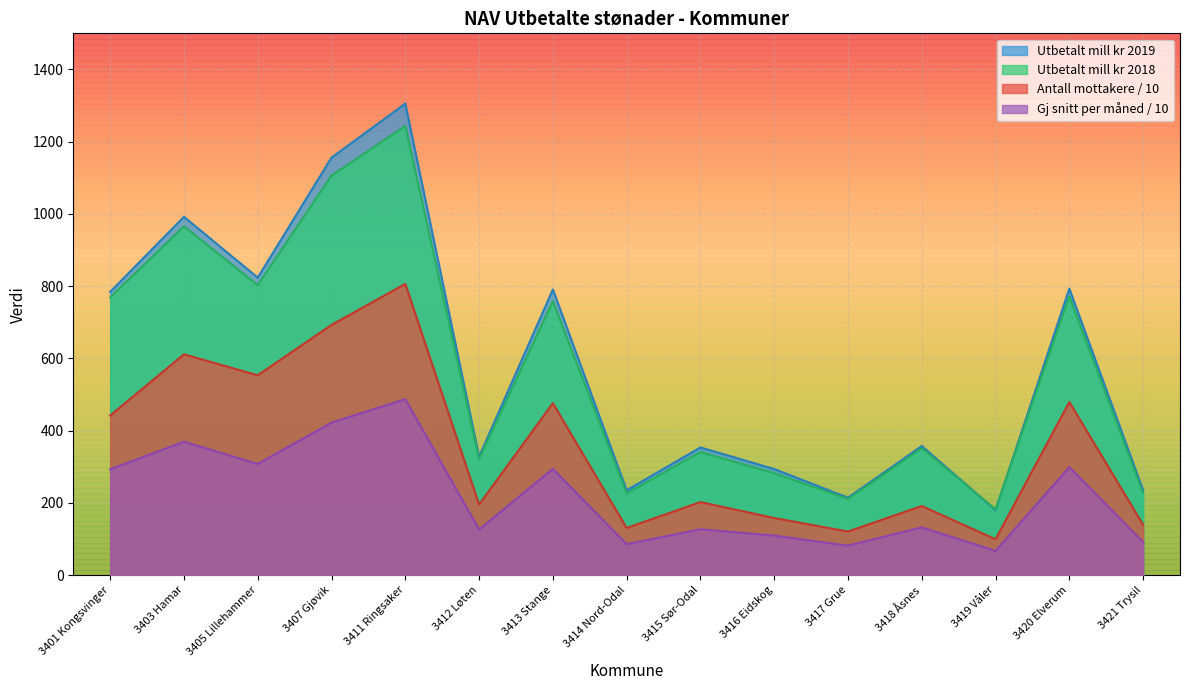

Reading right to left, transcribe all the data shown in this chart.

Utbetalt mill kr 2019: 3421 Trysil=235.0	3420 Elverum=793.0	3419 Våler=179.9	3418 Åsnes=357.4	3417 Grue=214.2	3416 Eidskog=293.6	3415 Sør-Odal=353.4	3414 Nord-Odal=234.7	3413 Stange=790.8	3412 Løten=327.8	3411 Ringsaker=1305.4	3407 Gjøvik=1155.8	3405 Lillehammer=823.6	3403 Hamar=991.9	3401 Kongsvinger=784.2
Utbetalt mill kr 2018: 3421 Trysil=226.7	3420 Elverum=771.8	3419 Våler=182.0	3418 Åsnes=351.4	3417 Grue=210.6	3416 Eidskog=281.8	3415 Sør-Odal=340.4	3414 Nord-Odal=225.9	3413 Stange=758.2	3412 Løten=321.0	3411 Ringsaker=1243.4	3407 Gjøvik=1106.1	3405 Lillehammer=802.7	3403 Hamar=965.6	3401 Kongsvinger=768.7
Antall mottakere i løpet av året: 3421 Trysil=139.2	3420 Elverum=479.1	3419 Våler=99.2	3418 Åsnes=191.2	3417 Grue=120.5	3416 Eidskog=158.0	3415 Sør-Odal=202.1	3414 Nord-Odal=130.4	3413 Stange=475.8	3412 Løten=195.1	3411 Ringsaker=806.2	3407 Gjøvik=692.6	3405 Lillehammer=553.2	3403 Hamar=611.2	3401 Kongsvinger=441.7
Gj snitt antall personer per måned: 3421 Trysil=91.3	3420 Elverum=298.9	3419 Våler=66.8	3418 Åsnes=132.1	3417 Grue=81.5	3416 Eidskog=109.3	3415 Sør-Odal=126.8	3414 Nord-Odal=85.5	3413 Stange=294.1	3412 Løten=126.0	3411 Ringsaker=487.1	3407 Gjøvik=421.9	3405 Lillehammer=307.6	3403 Hamar=369.2	3401 Kongsvinger=292.7